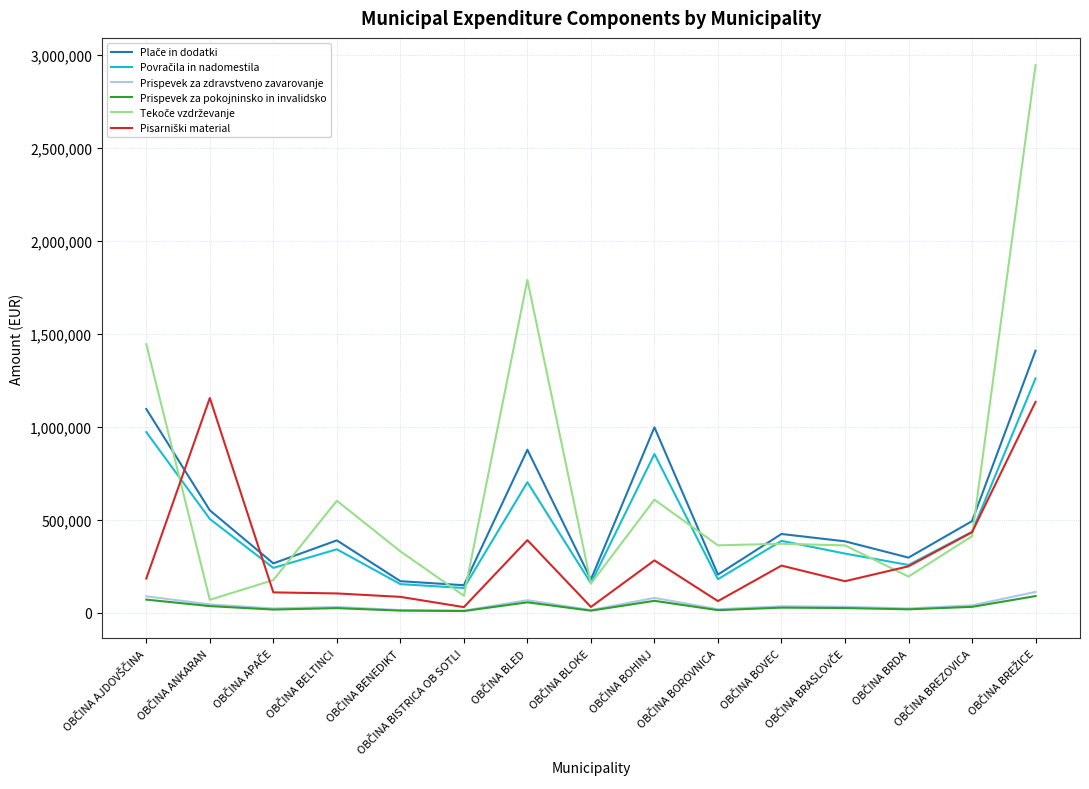

What is the greatest value displayed?

2946653.3